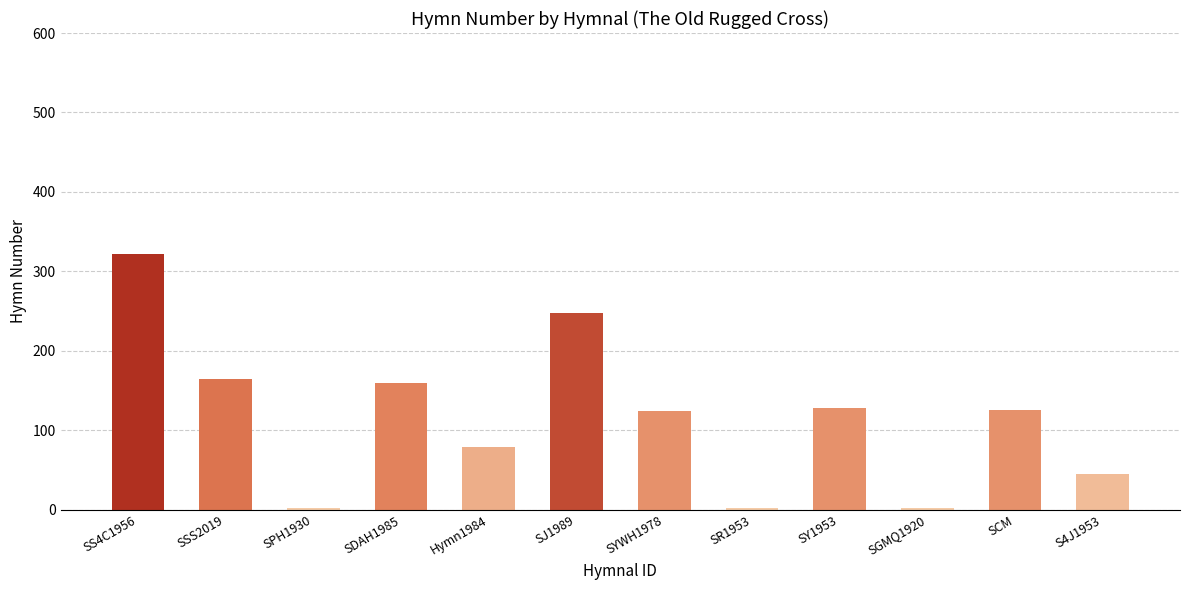

How many distinct data groups are displayed?

1